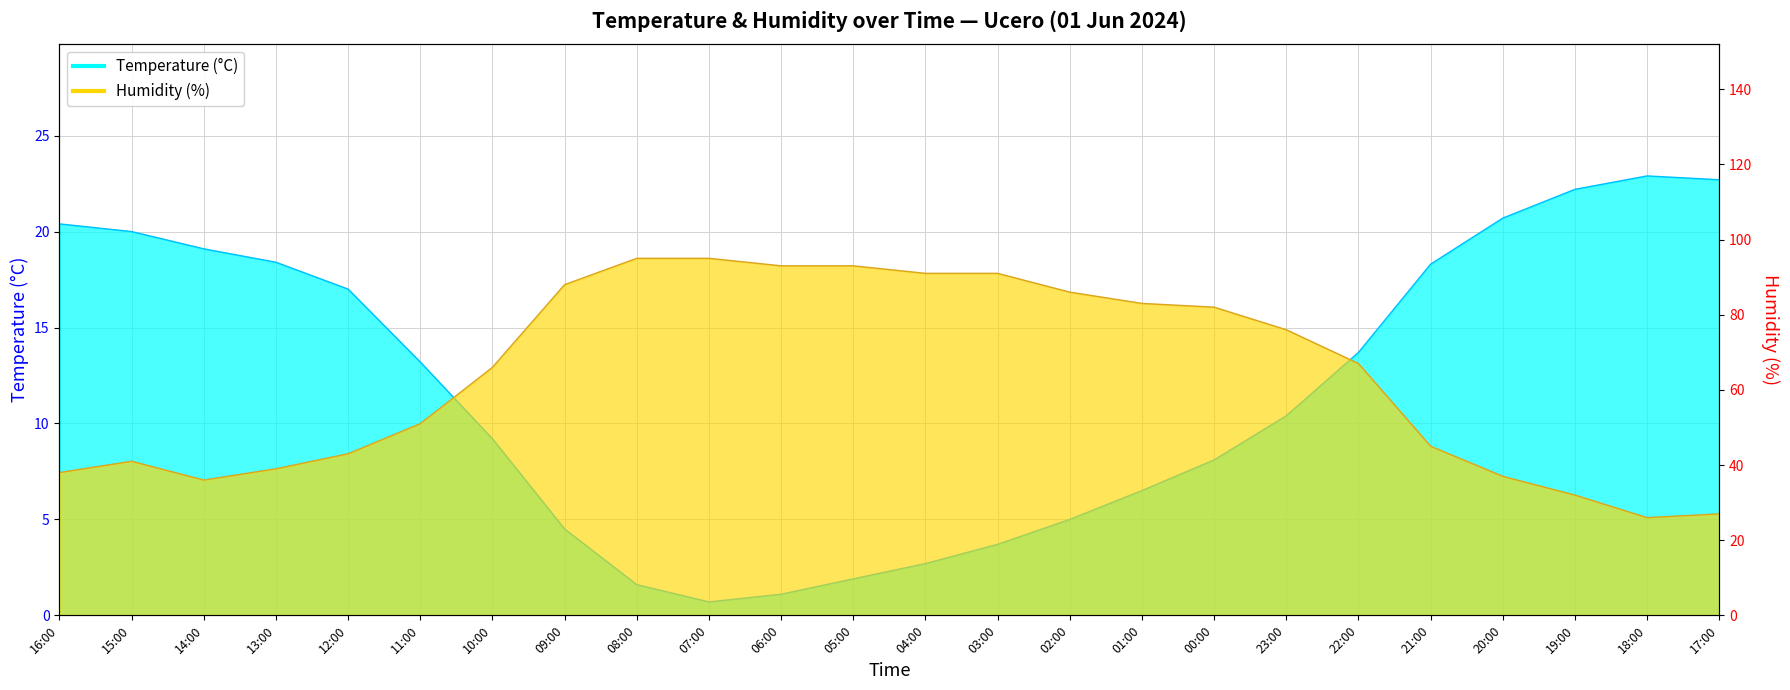

The value of Temperature (°C) at 12:00 is 27.3. True or false?

False